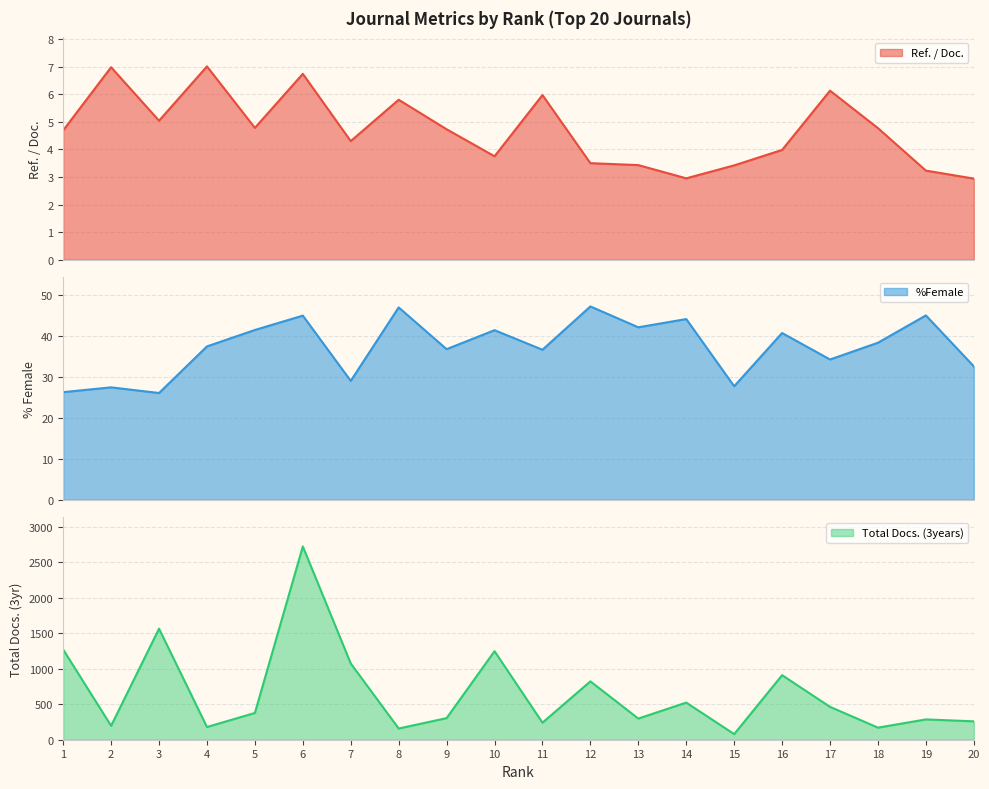

Reading left to right, transcribe all the data shown in this chart.

Ref. / Doc.: 4.7	7.0	5.0	7.0	4.8	6.7	4.3	5.8	4.7	3.8	6.0	3.5	3.4	3.0	3.4	4.0	6.1	4.8	3.2	2.9
%Female: 26.2	27.4	26.0	37.4	41.4	44.9	29.0	46.9	36.7	41.3	36.6	47.1	42.0	44.0	27.7	40.6	34.2	38.3	44.9	32.5
Total Docs. (3years): 1270.0	196.0	1564.0	179.0	377.0	2722.0	1074.0	158.0	304.0	1247.0	240.0	822.0	298.0	523.0	79.0	909.0	463.0	170.0	286.0	259.0